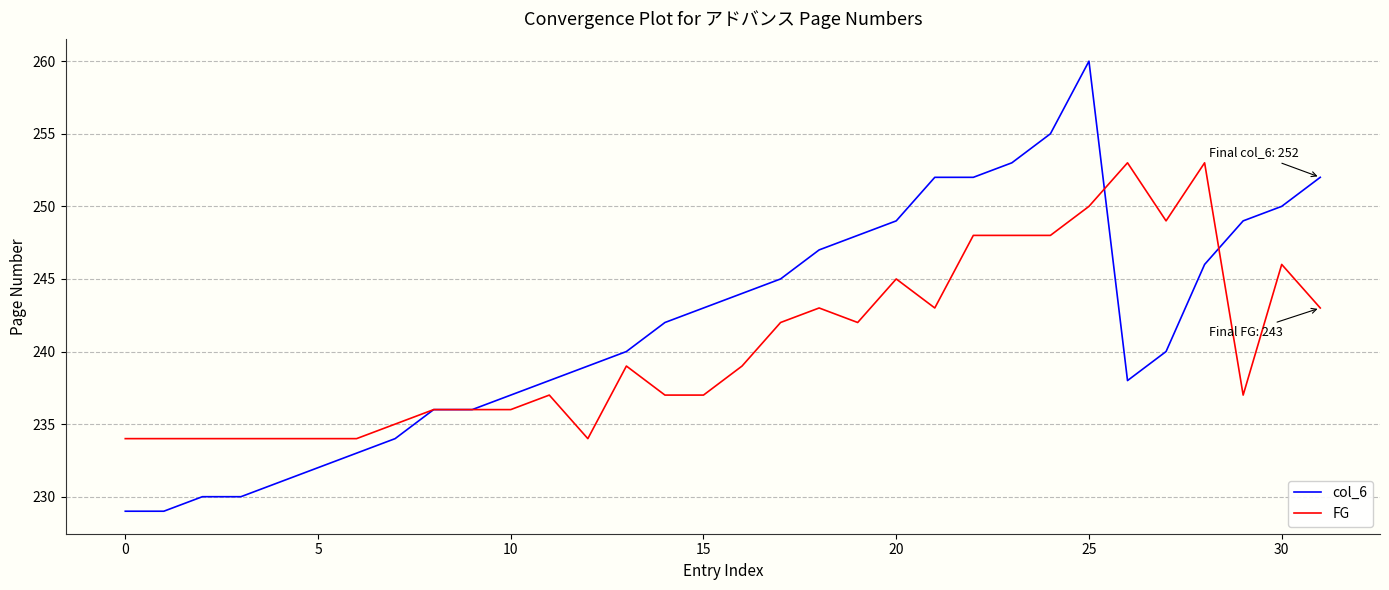

Does the chart display data point markers on the line(s)?

No